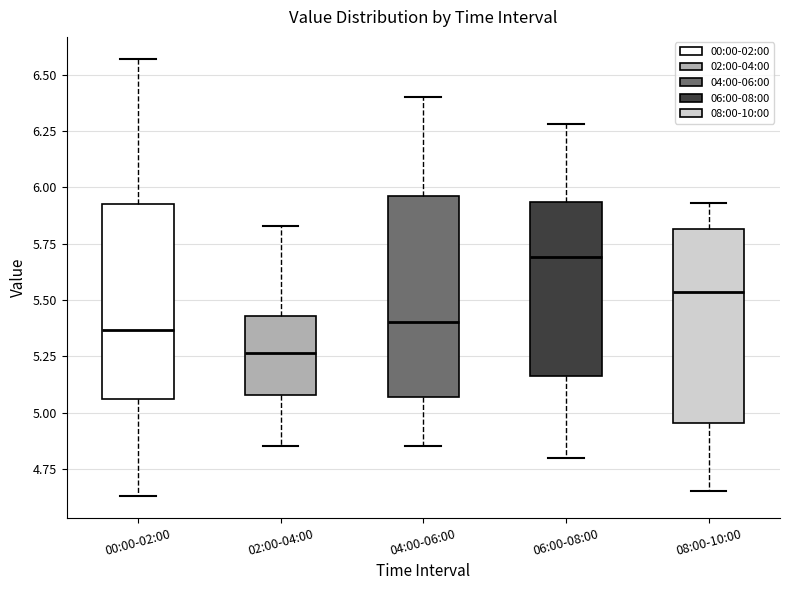

Reading left to right, read every box against the y-axis: the position of its median line, the range the box covers, and the ends of its whiskers. The values are not printed on the chart, so give them approximately, as read against the axis.

00:00-02:00: median 5.35, box 5.05 to 5.95, whiskers 4.65 to 6.55
02:00-04:00: median 5.25, box 5.10 to 5.45, whiskers 4.85 to 5.85
04:00-06:00: median 5.40, box 5.05 to 5.95, whiskers 4.85 to 6.40
06:00-08:00: median 5.70, box 5.15 to 5.95, whiskers 4.80 to 6.30
08:00-10:00: median 5.55, box 4.95 to 5.80, whiskers 4.65 to 5.95